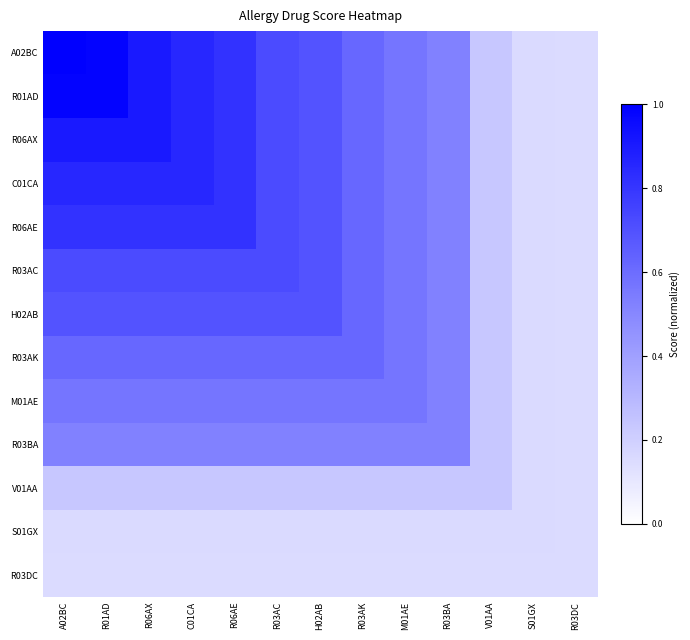

Rank the series by their maximum value, from highest to lowest.

A02BC, R01AD, R06AX, C01CA, R06AE, R03AC, H02AB, R03AK, M01AE, R03BA, V01AA, S01GX, R03DC